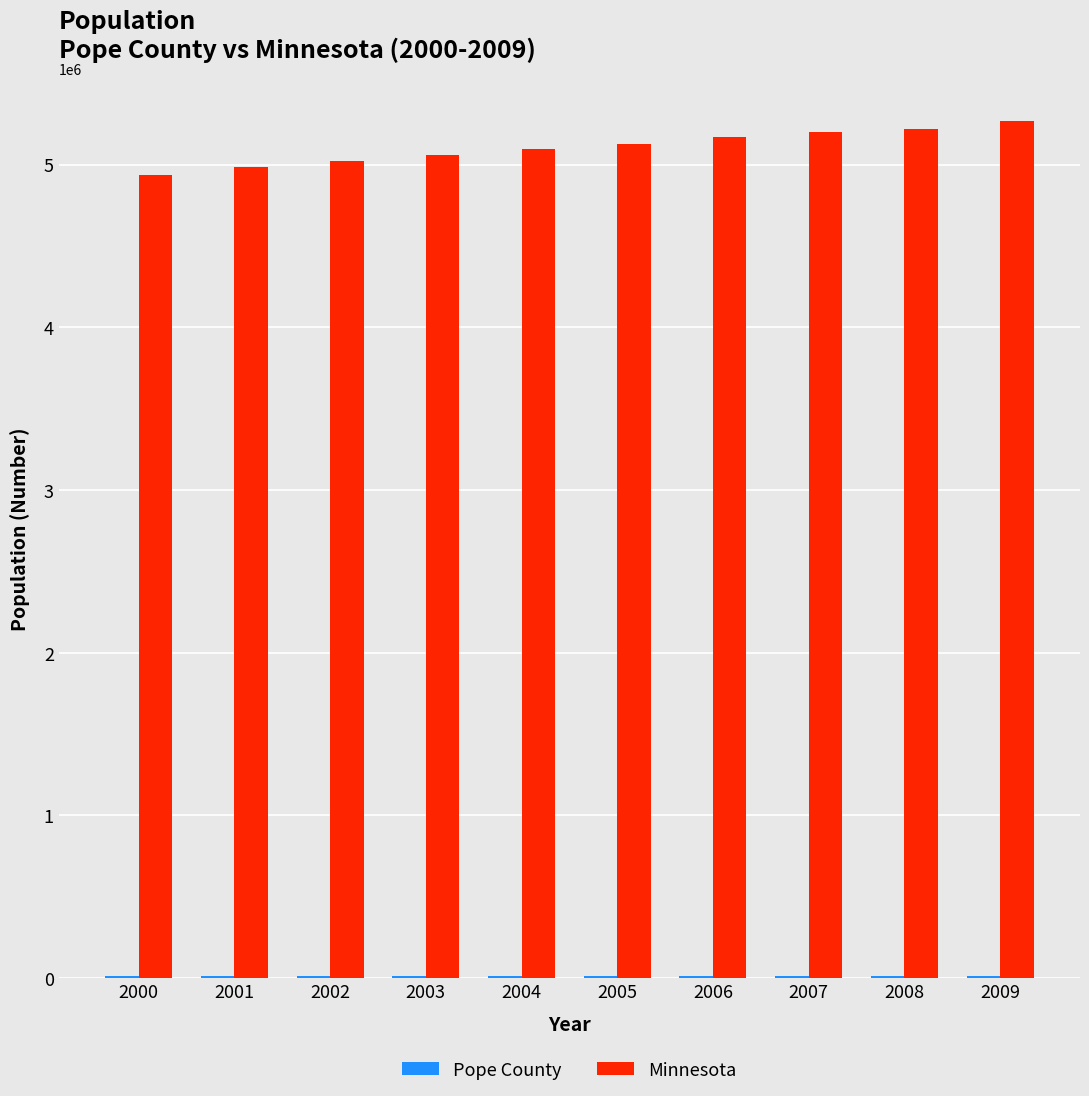

Which series has the largest total across all categories?

Minnesota